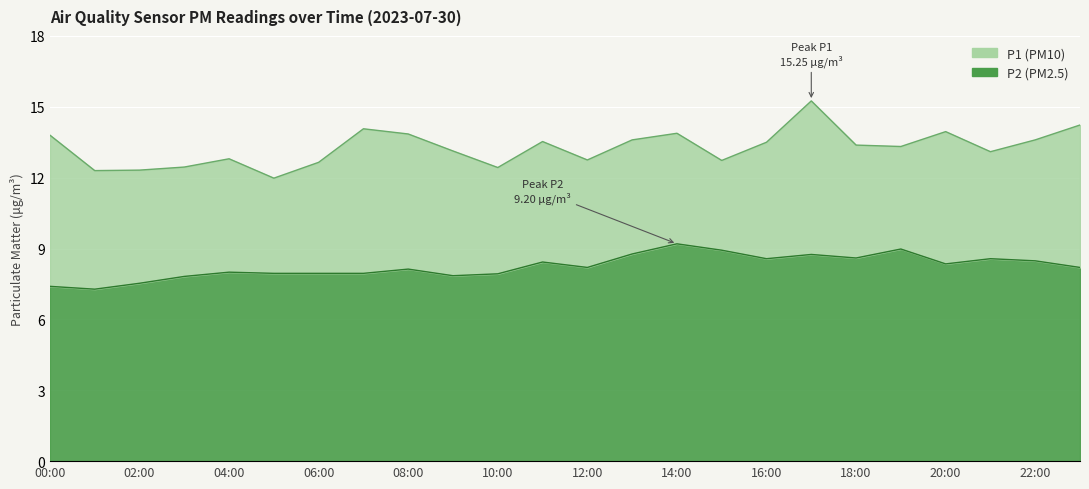

What is the value of the P1 point at the 17th from the left?

13.5